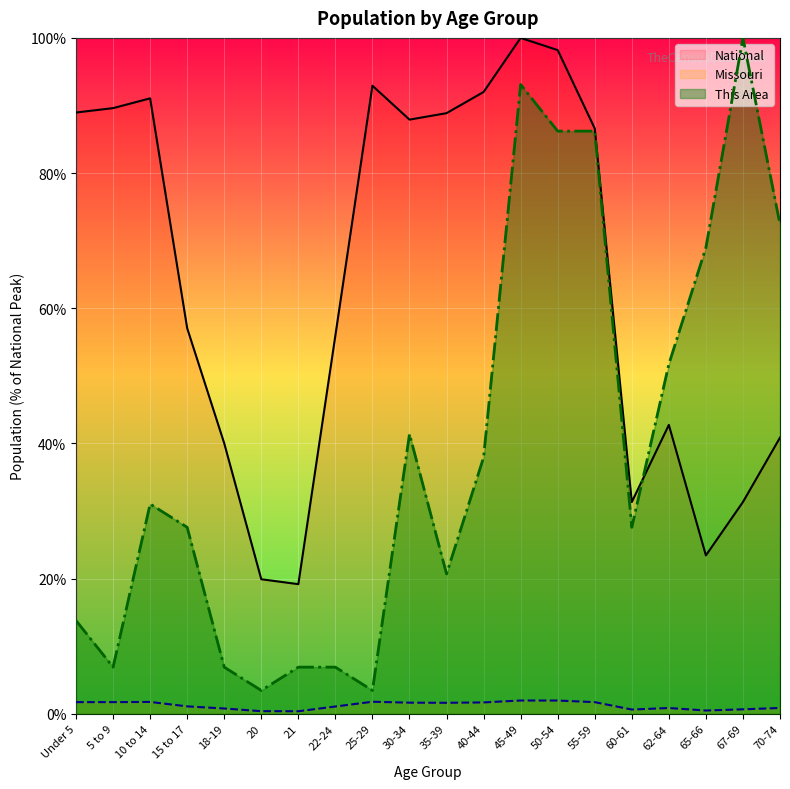

Rank the categories by Missouri value from lowest to highest.

21, 20, 65-66, 60-61, 67-69, 18-19, 62-64, 70-74, 22-24, 15 to 17, 35-39, 30-34, 40-44, 55-59, Under 5, 5 to 9, 10 to 14, 25-29, 50-54, 45-49